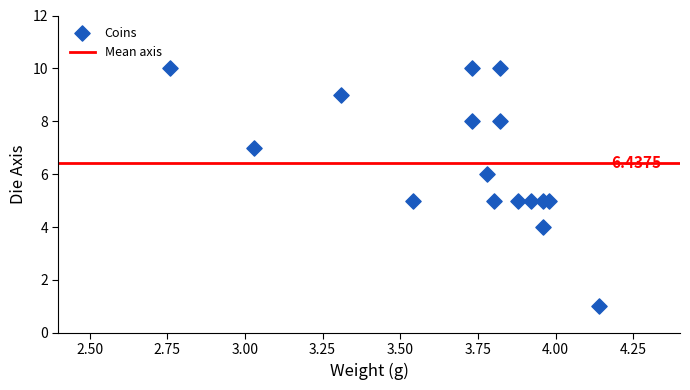

What is the range of Y values (max minus min)?

9